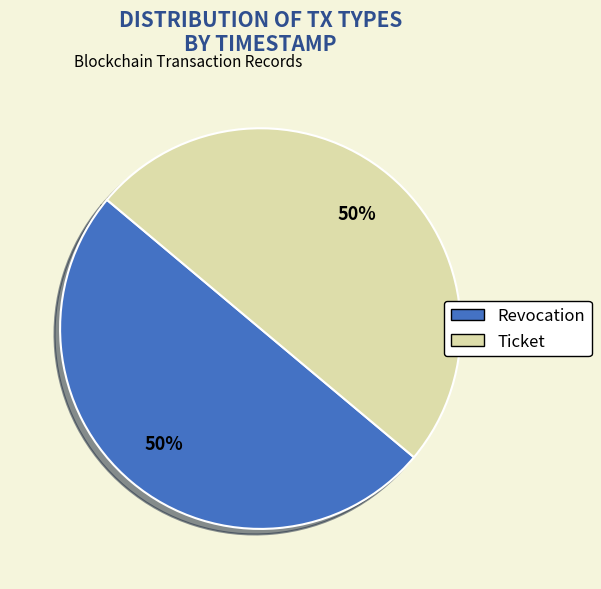

Do Revocation and Ticket together represent more than half of the pie?

Yes